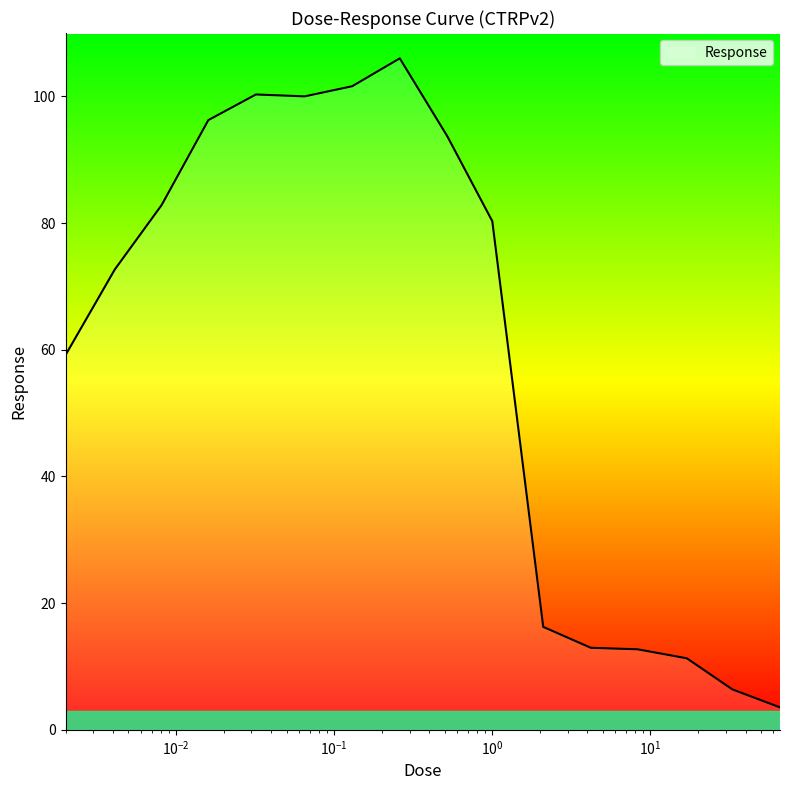

What is the smallest value displayed?

3.5